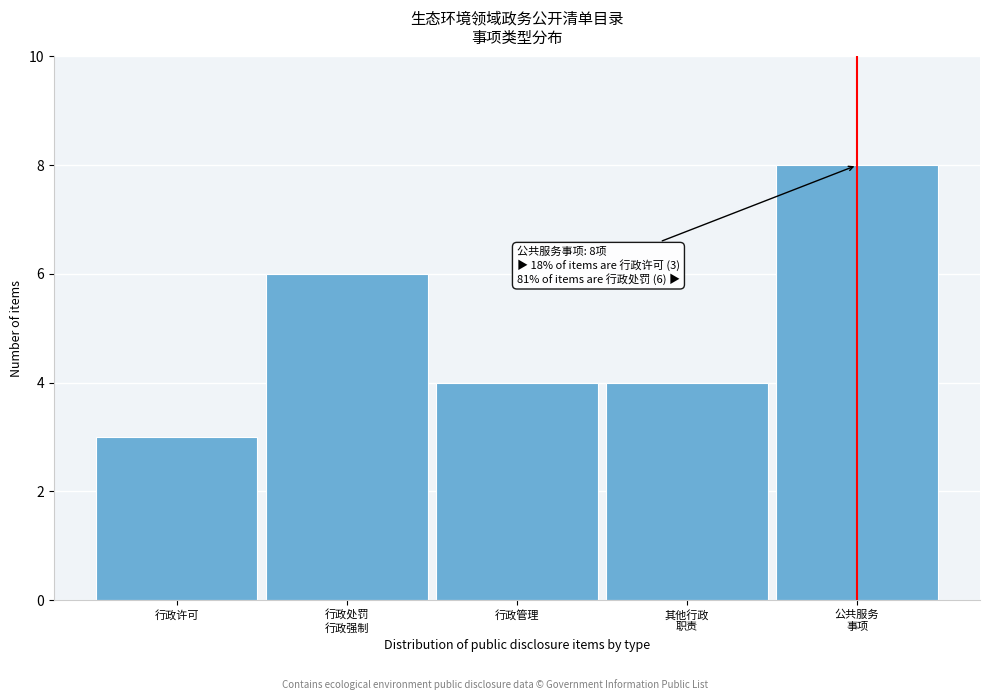

Reading left to right, extract all data points from this chart.

3	6	4	4	8